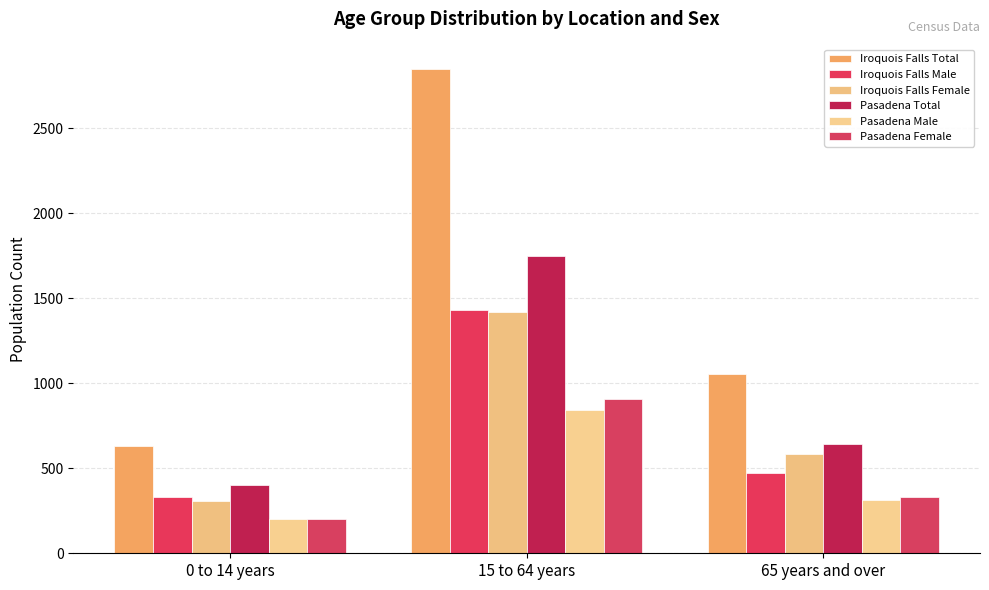

What is the value of the Pasadena Female bar at the 1st from the left?

200